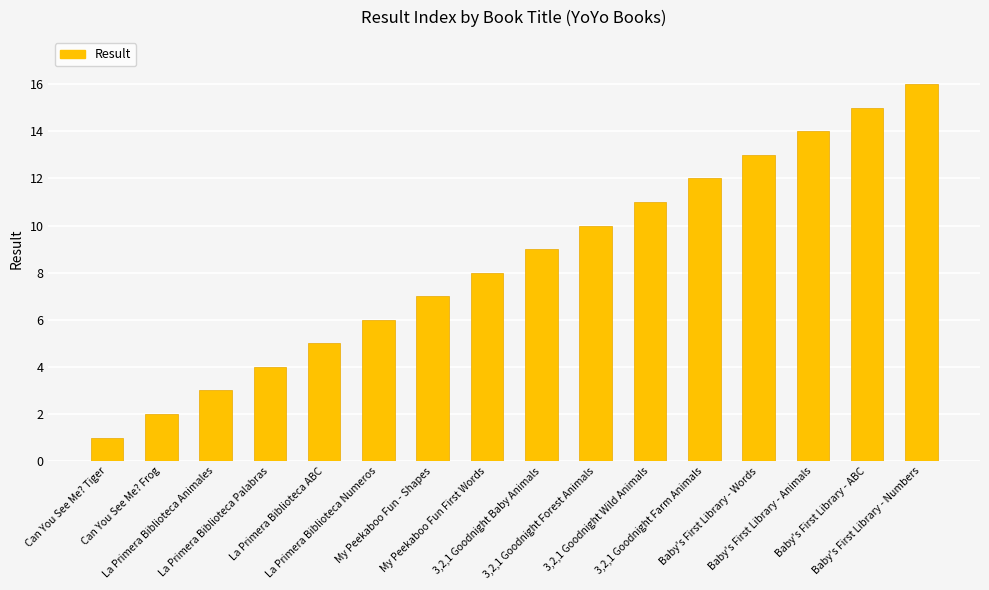

The value at 3,2,1 Goodnight Wild Animals is 11. True or false?

True